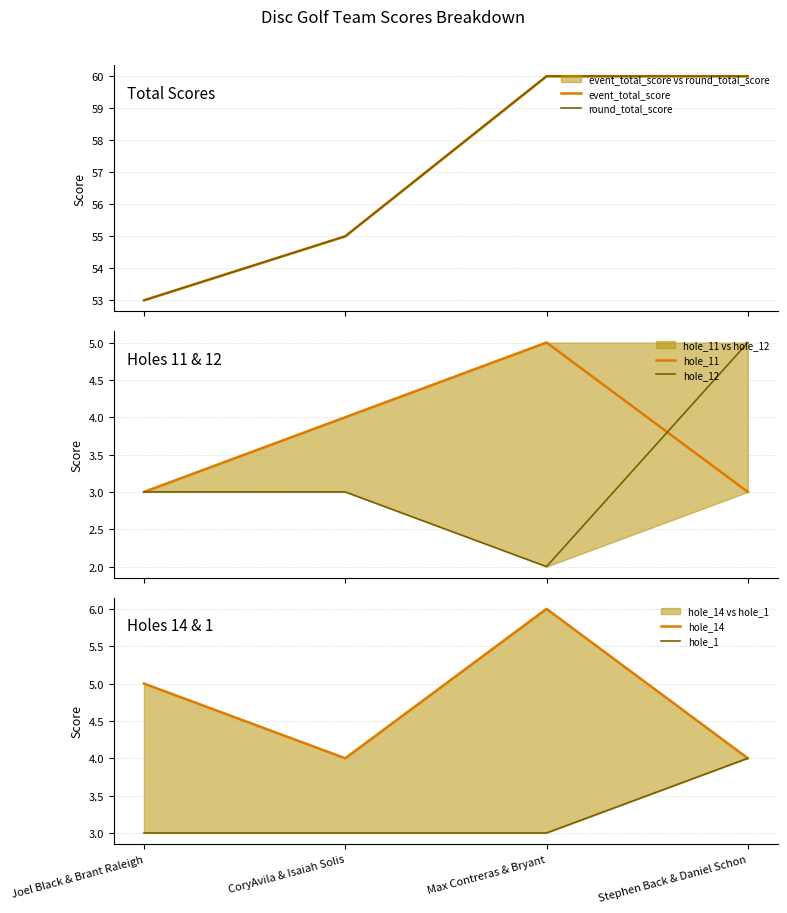

Is this an area chart (filled region under the line)?

No